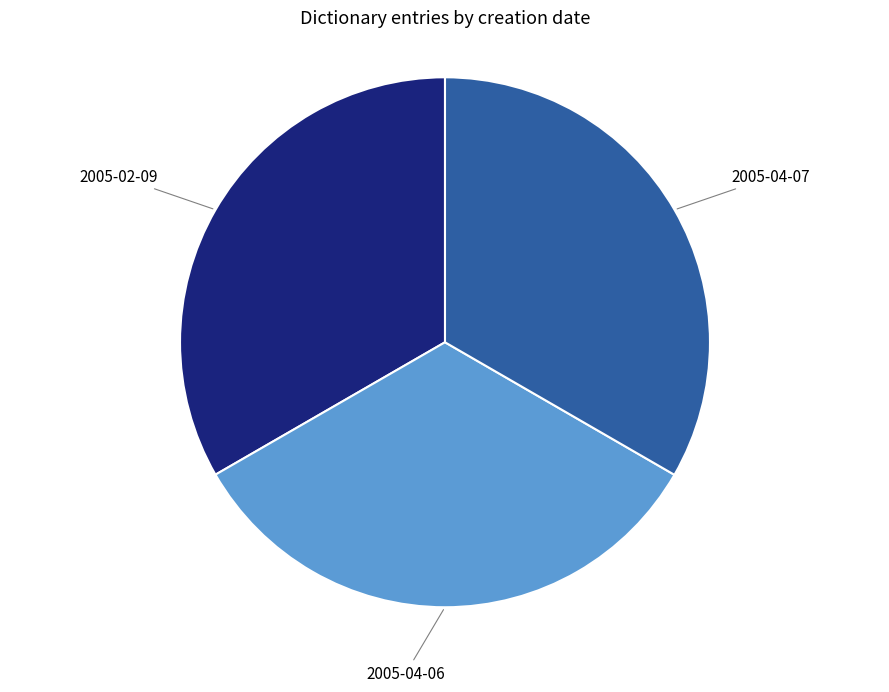

Do 2005-04-06 and 2005-02-09 together represent more than half of the pie?

Yes